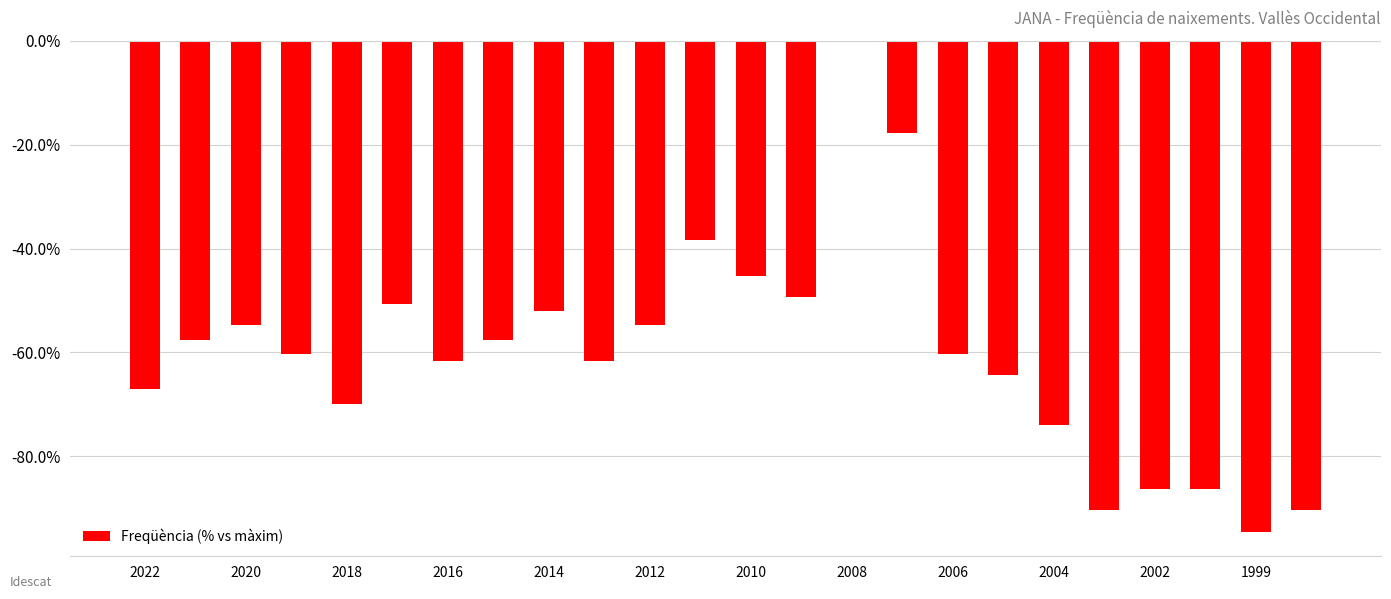

What is the sum of all values?

-1445.2